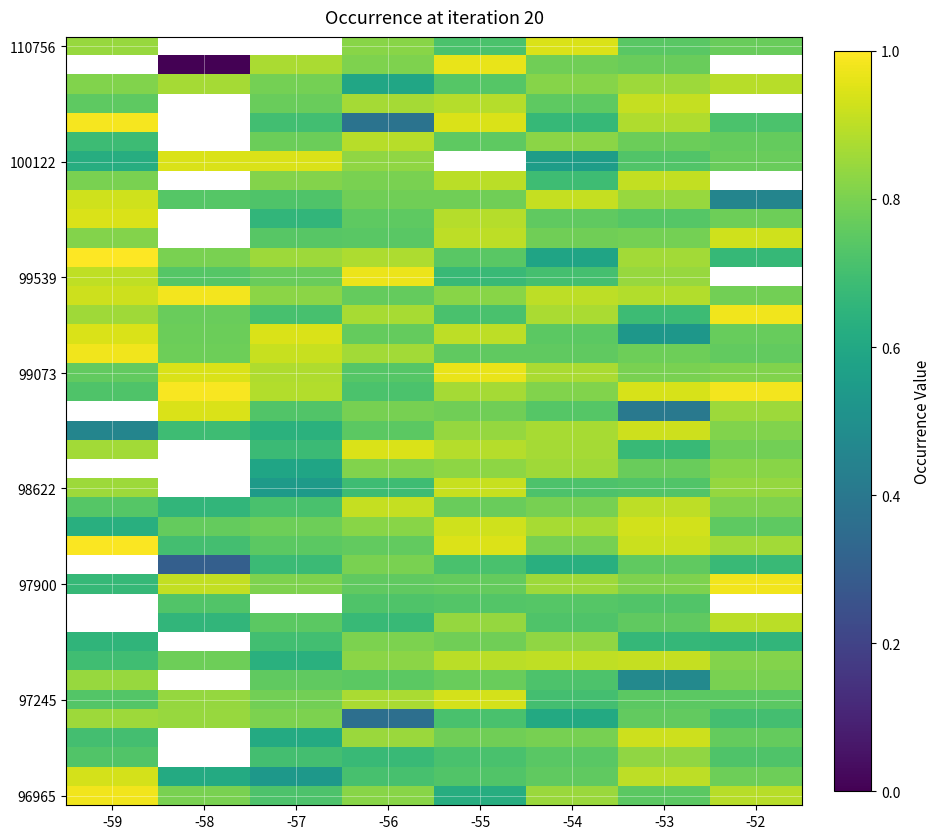

Which label corresponds to the largest value in the chart?

-59